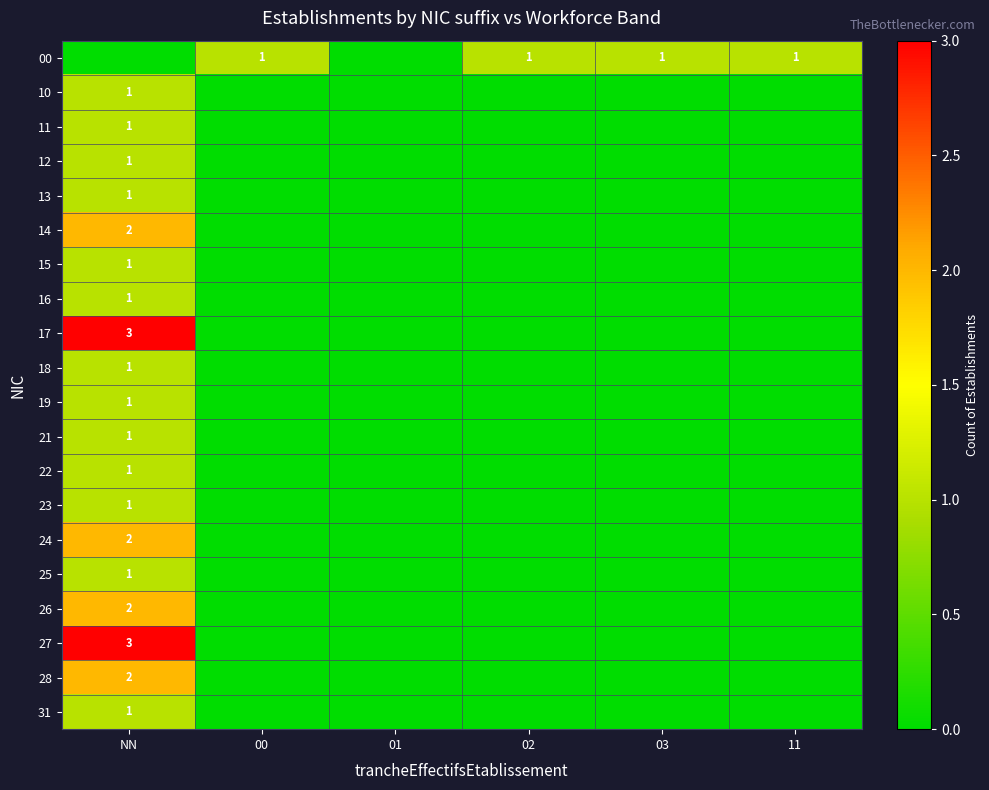

The value of 17 at NN is 3. True or false?

True